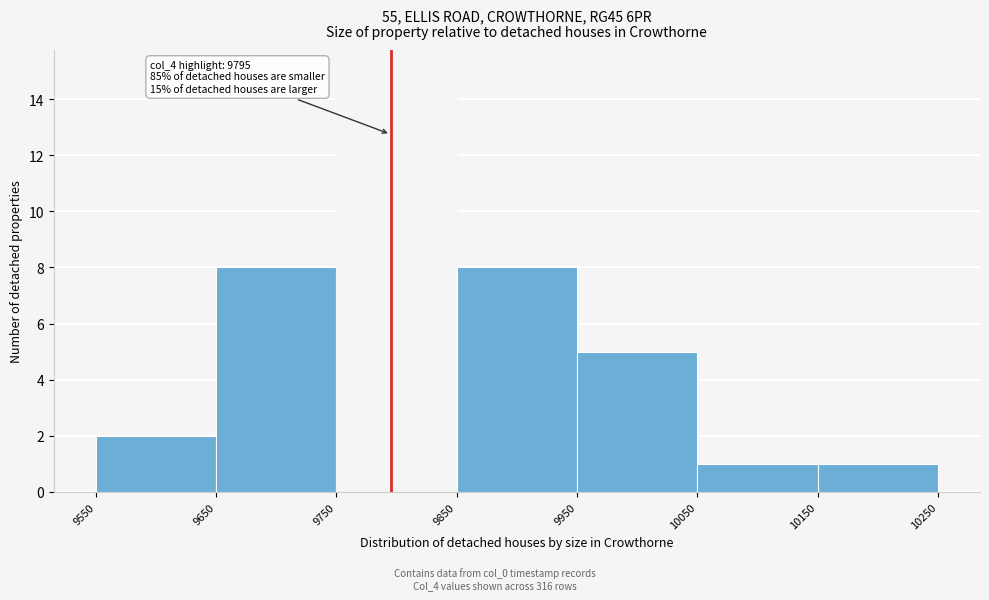

Over which range of the x-axis is the bar tallest?

9750 to 9850